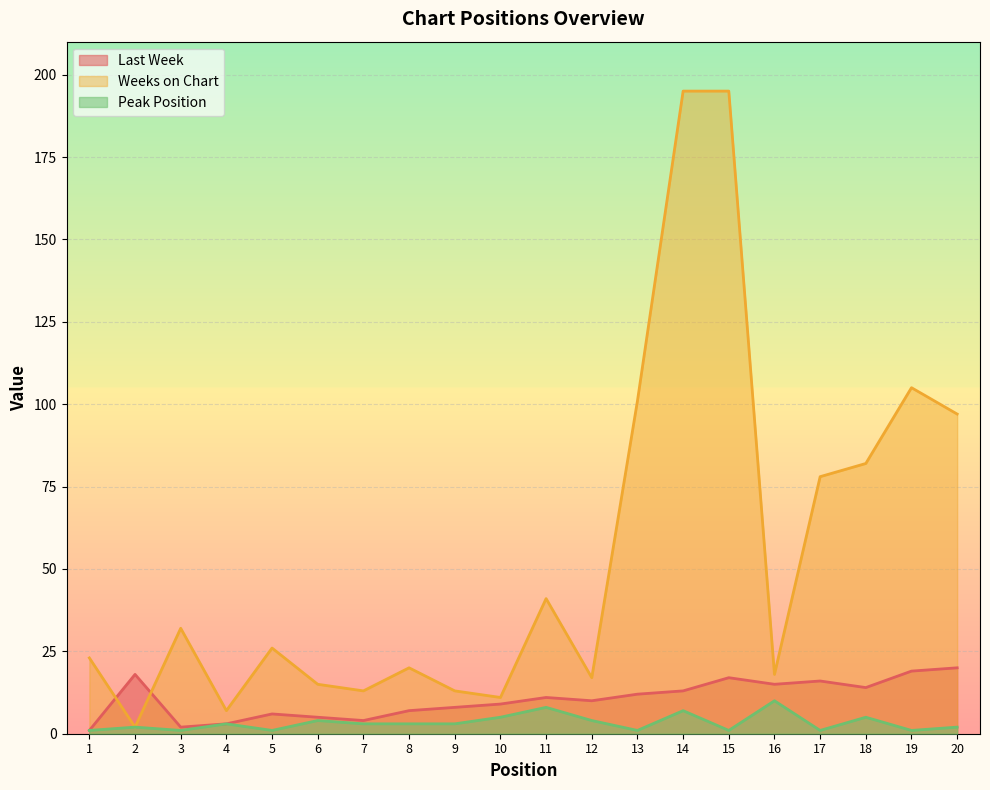

The Peak Position series shows 4 at 12. True or false?

True